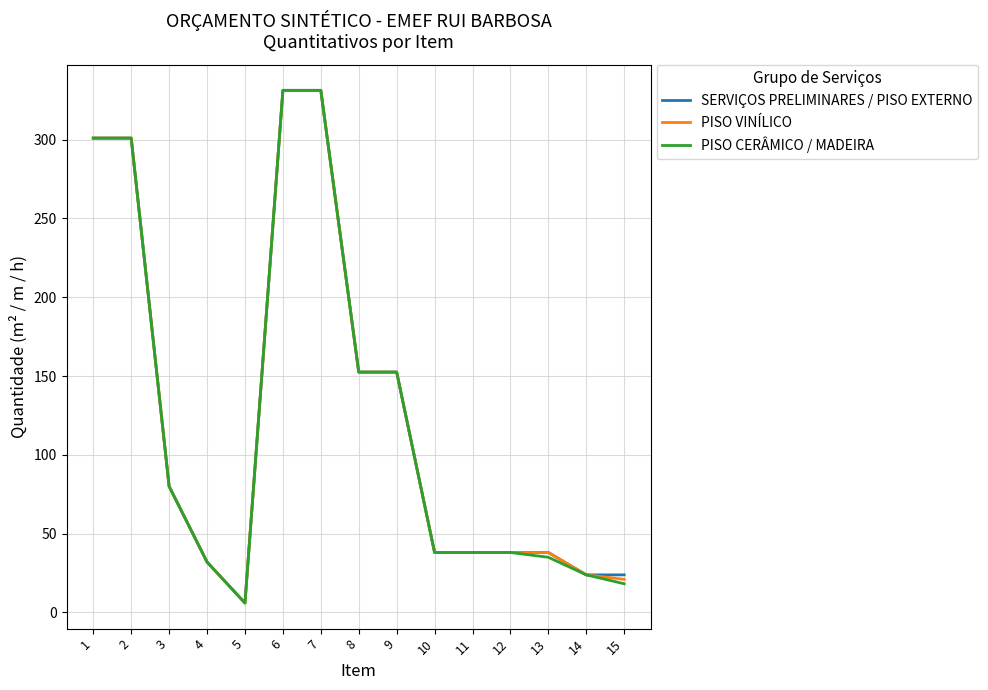

How many categories are shown in the chart?

15